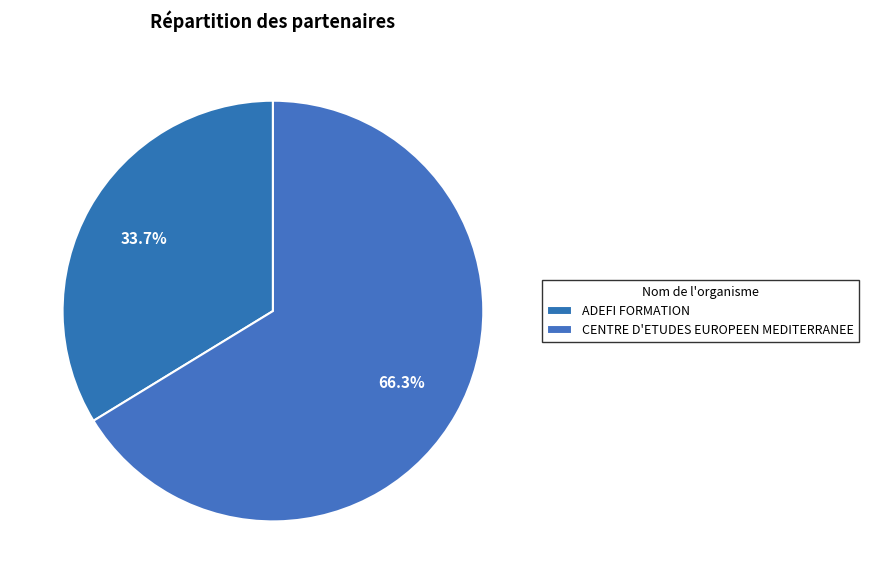

To the nearest percent, what is the combined percentage of CENTRE D'ETUDES EUROPEEN MEDITERRANEE and ADEFI FORMATION?

100%